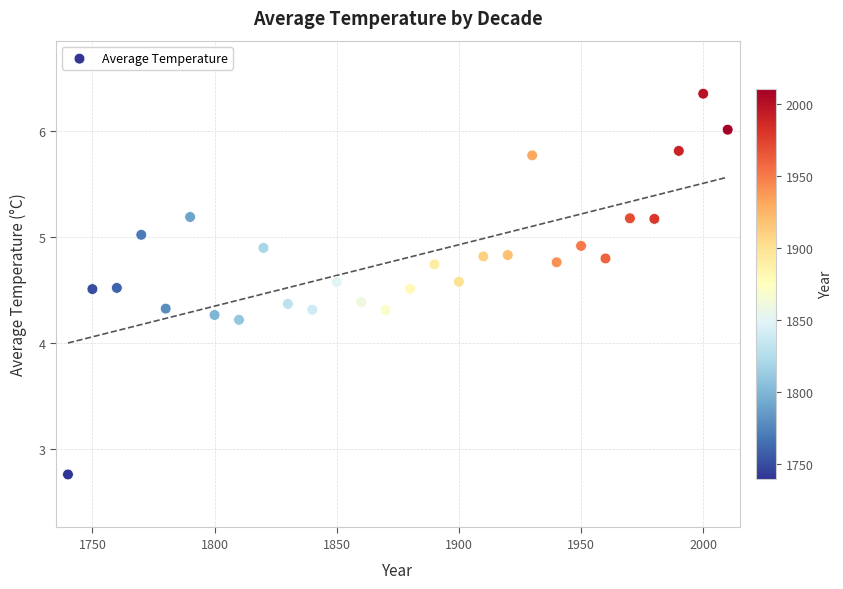

What is the range of X values (max minus min)?

270.0